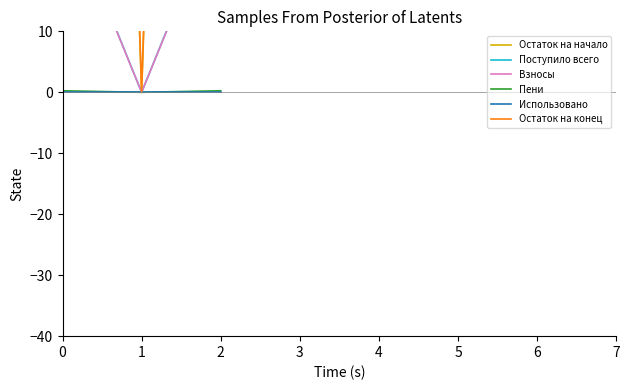

What is the spread (max minus min) of values at 2?

413.5